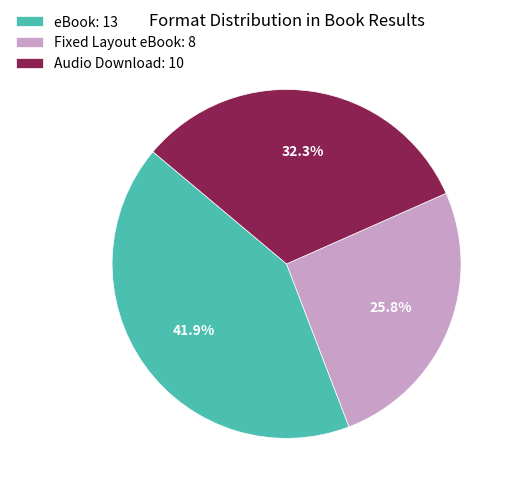

What percentage do eBook and Audio Download together represent?

74.2%